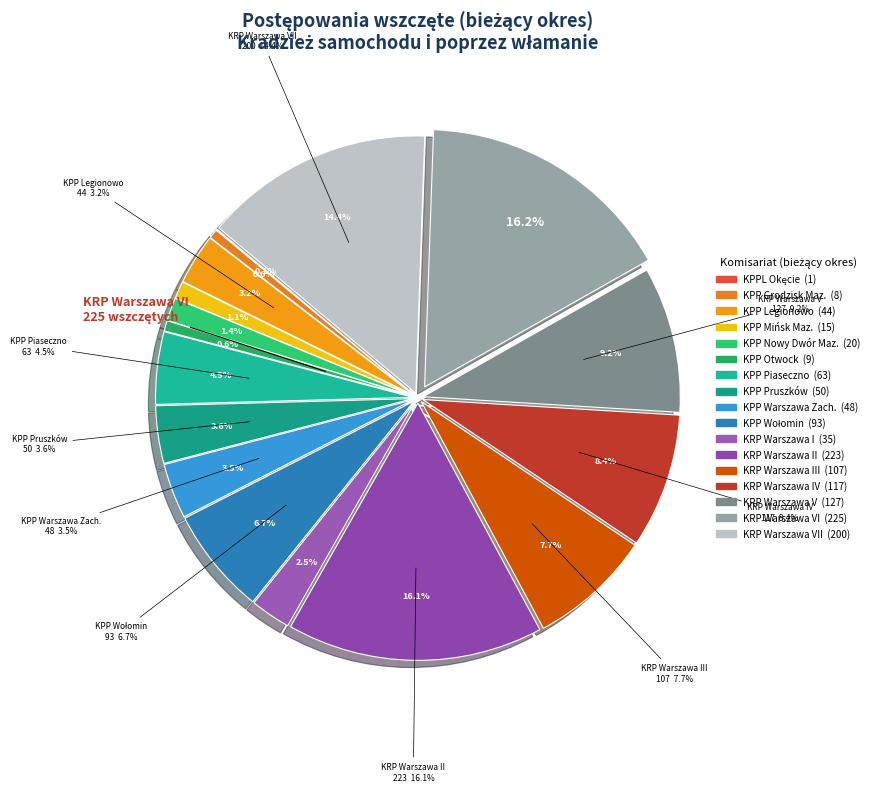

What percentage is the KRP Warszawa IV slice, to the nearest percent?

8%